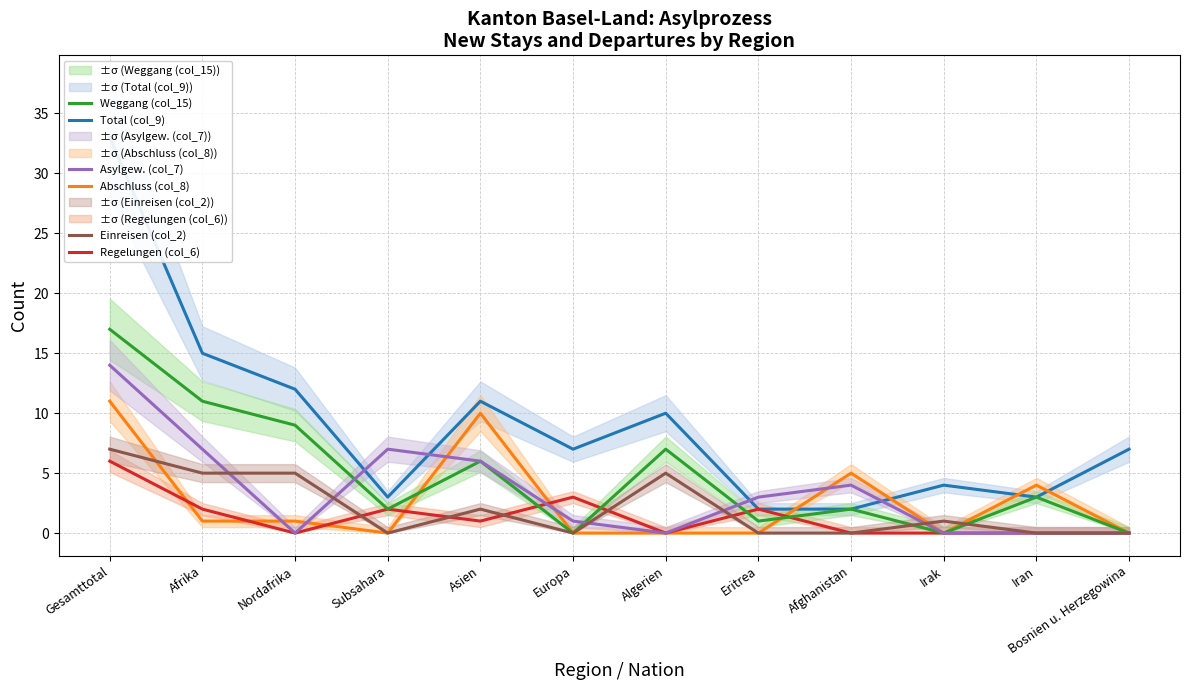

At which category is the sum across all series the highest?

Gesamttotal